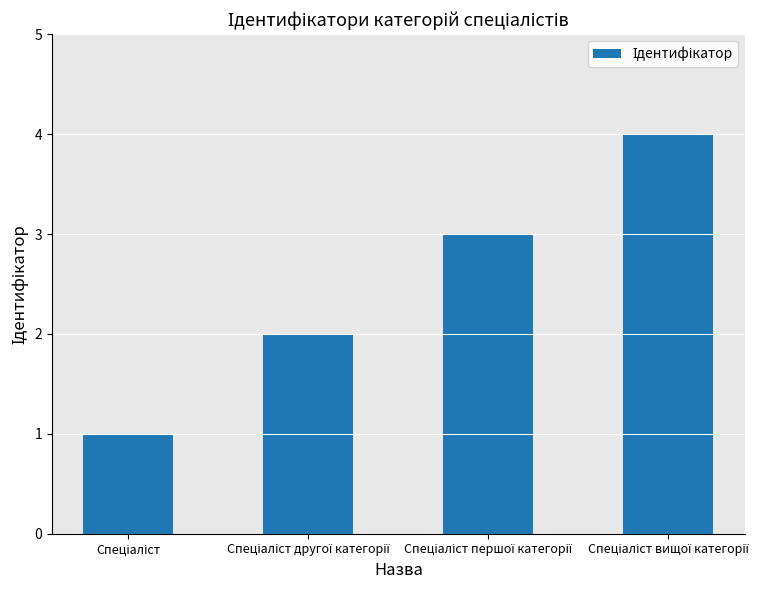

Count the values in the range 2 to 4.

3